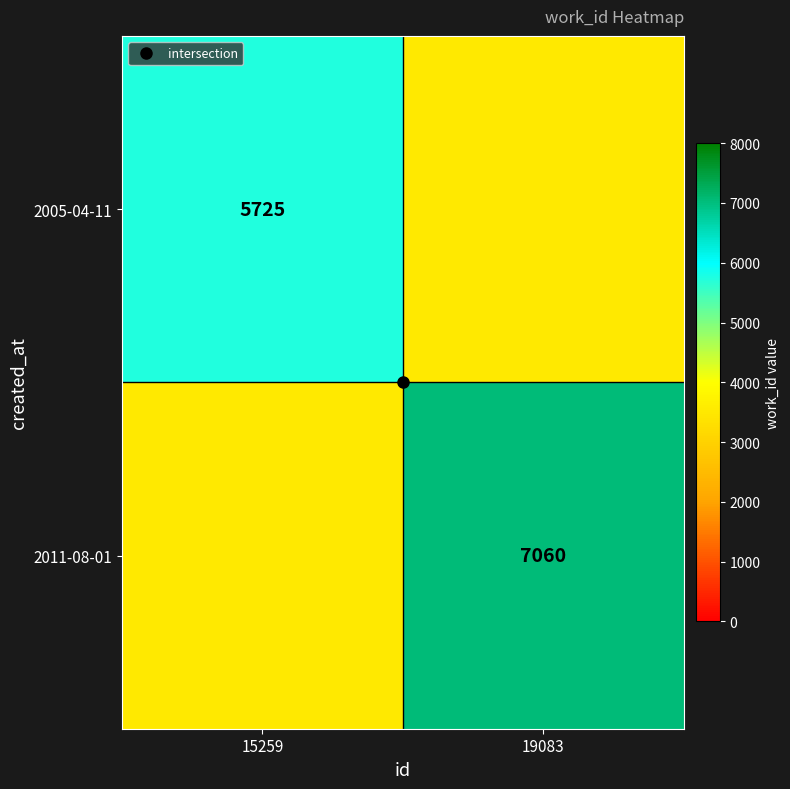

At which label is 2005-04-11 closest to 5725?

15259